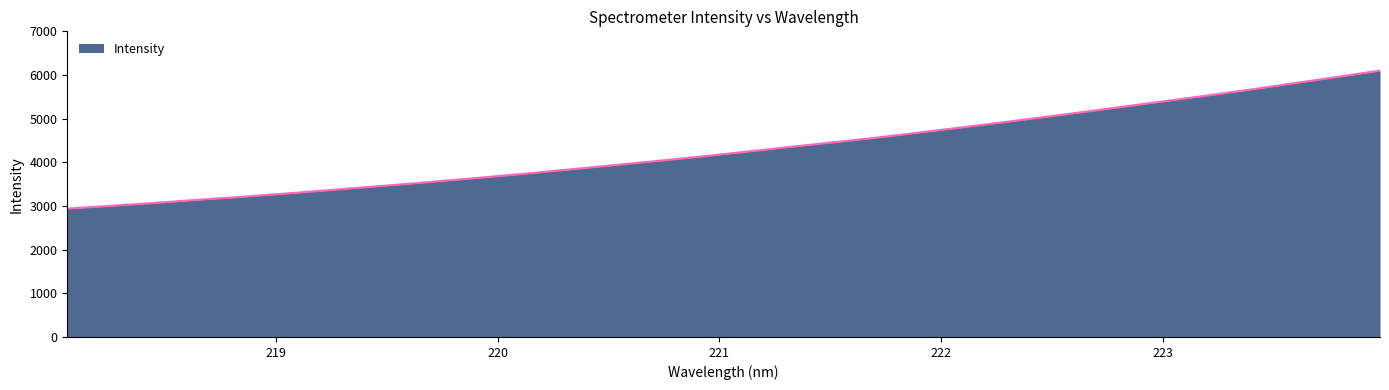

What is the maximum value shown in the chart?

6100.8